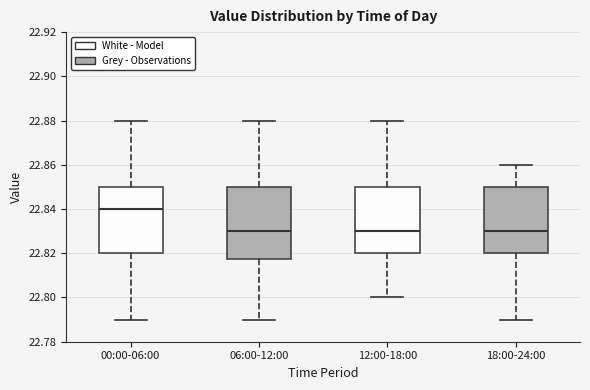

Which box's median line is the highest?

00:00-06:00